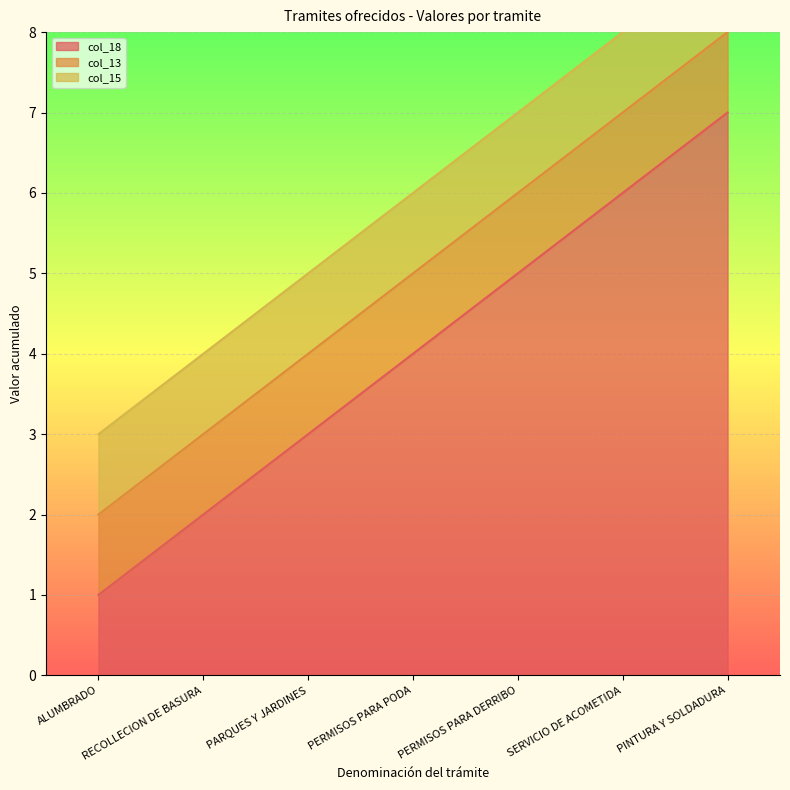

What is the minimum value shown in the chart?

1